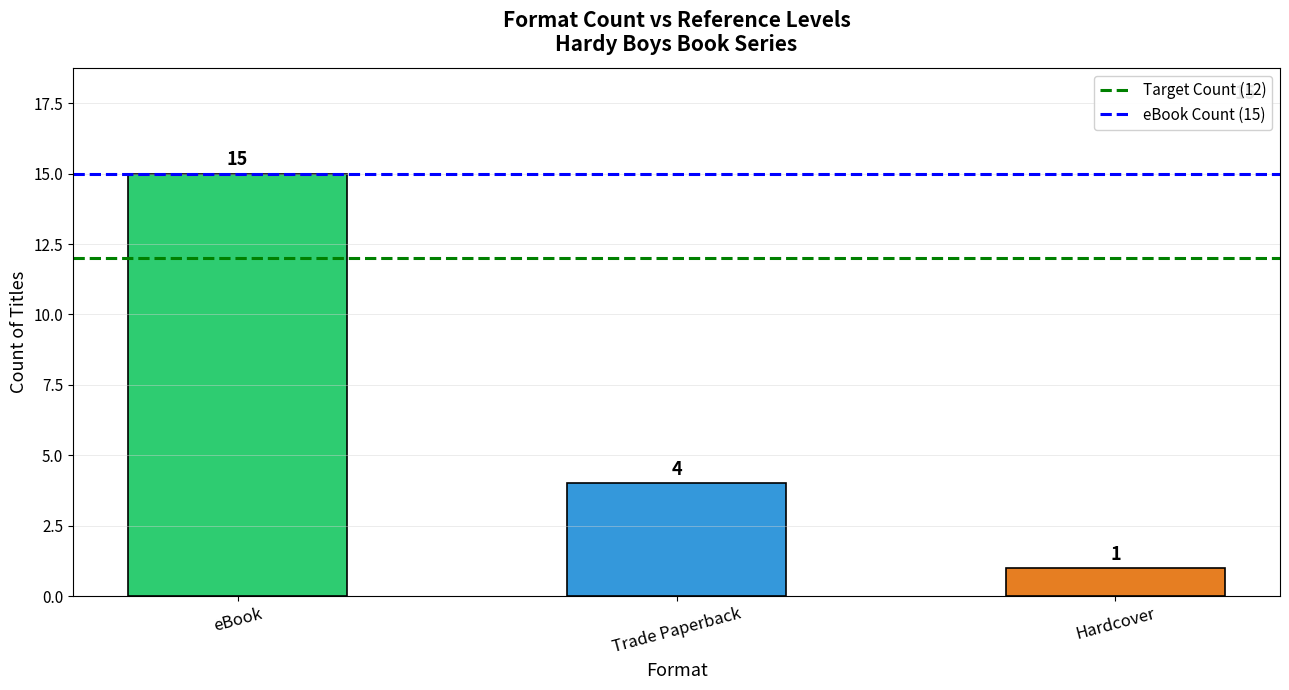

Which category has the highest value across all series?

eBook